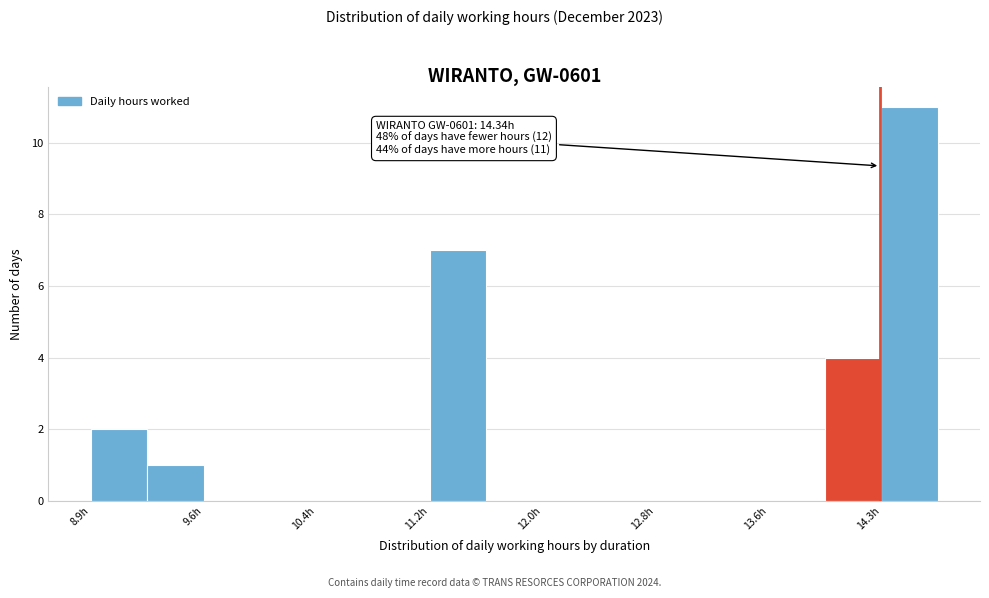

Read against the x-axis, roughly where is the centre of the tallest bar?

14.5